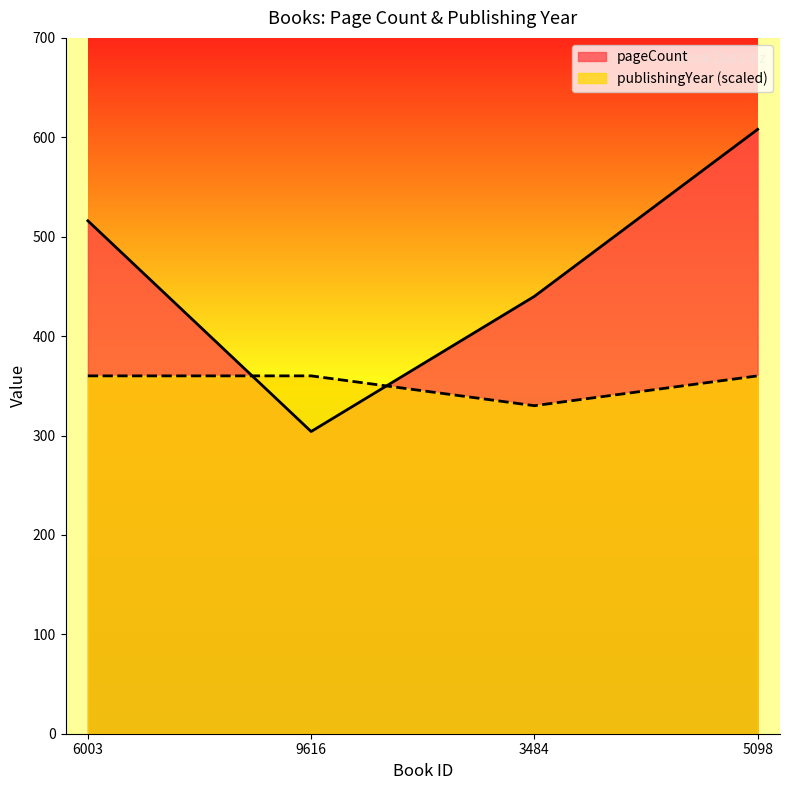

Which series has the largest range (max minus min)?

pageCount